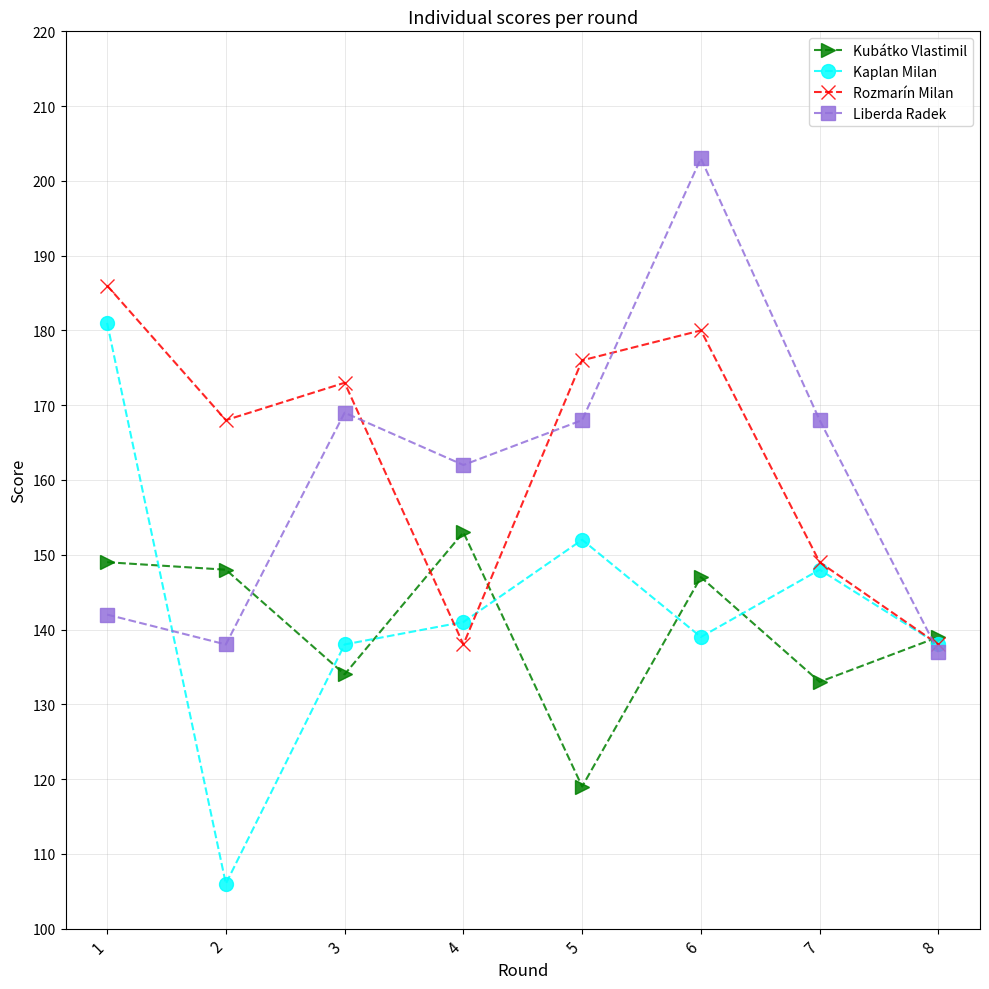

What is the minimum value shown in the chart?

106